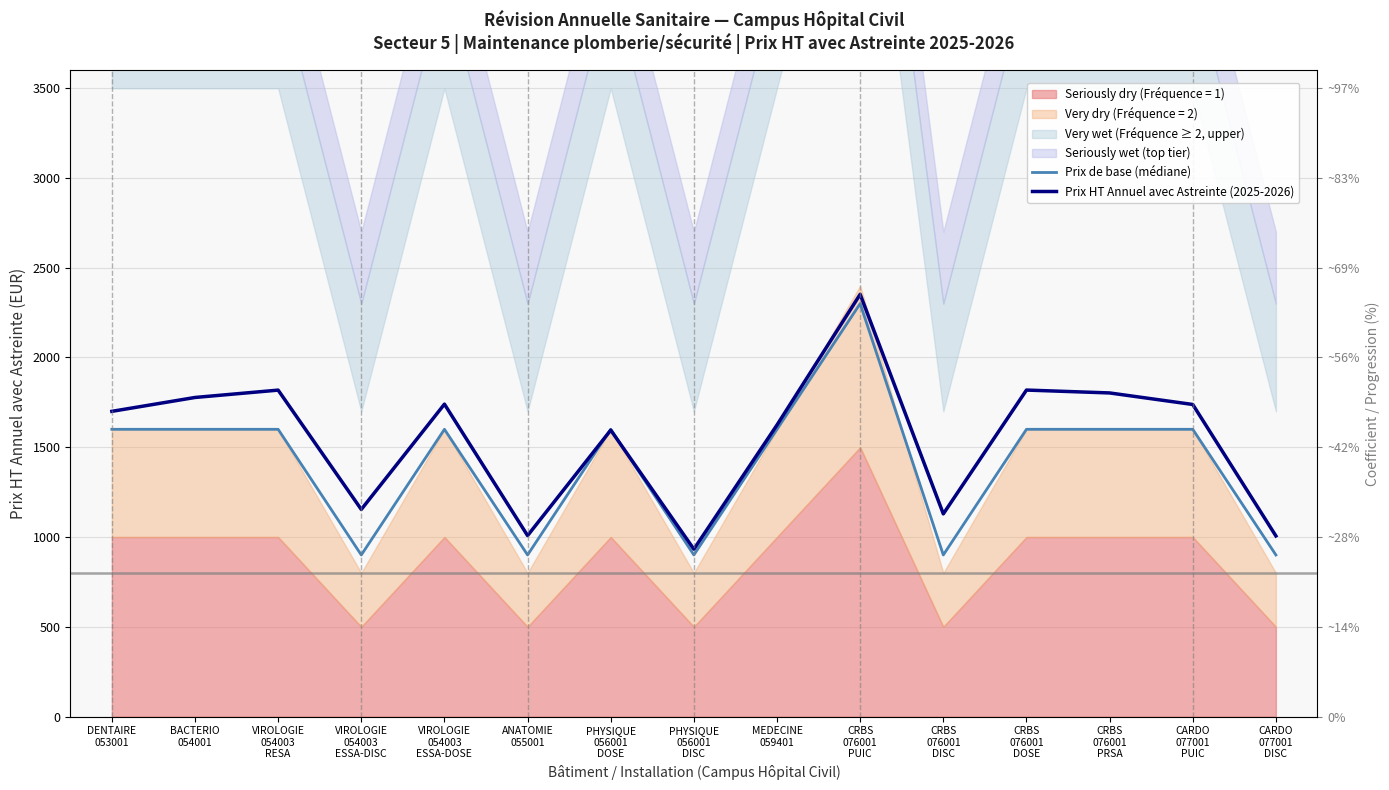

After their last crossing, which series has the higher values: Prix de base (médiane) or Prix HT Annuel avec Astreinte (2025-2026)?

Prix HT Annuel avec Astreinte (2025-2026)